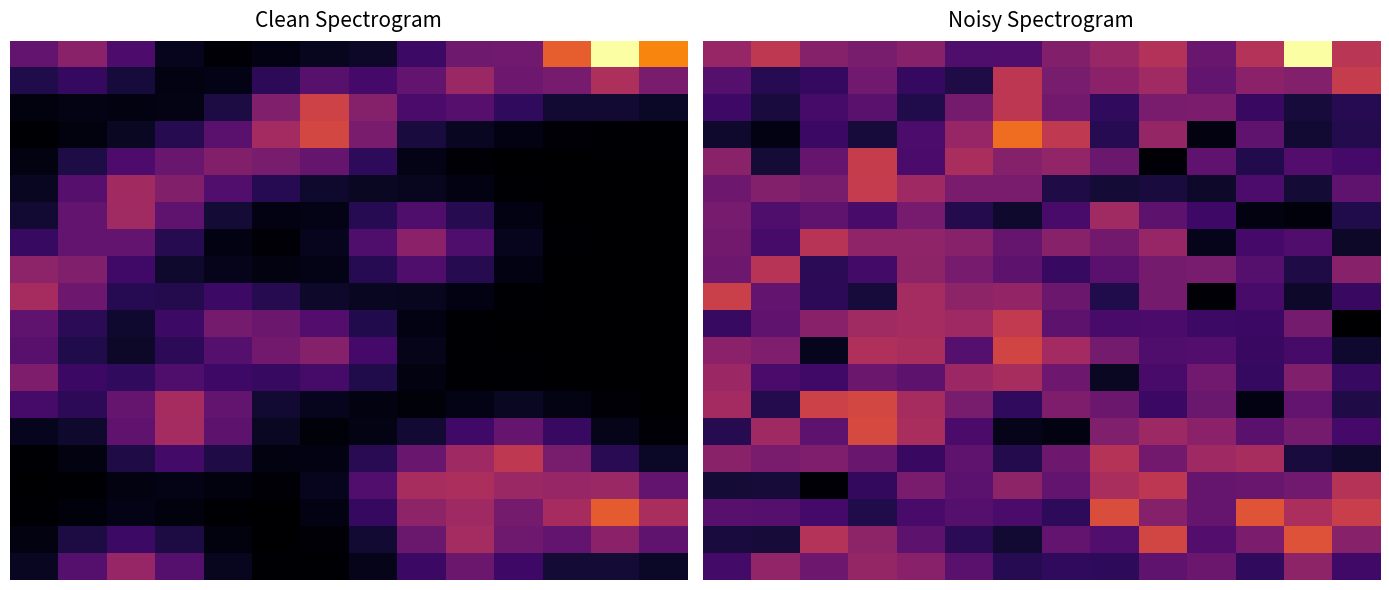

Which series has the largest total across all categories?

row_0